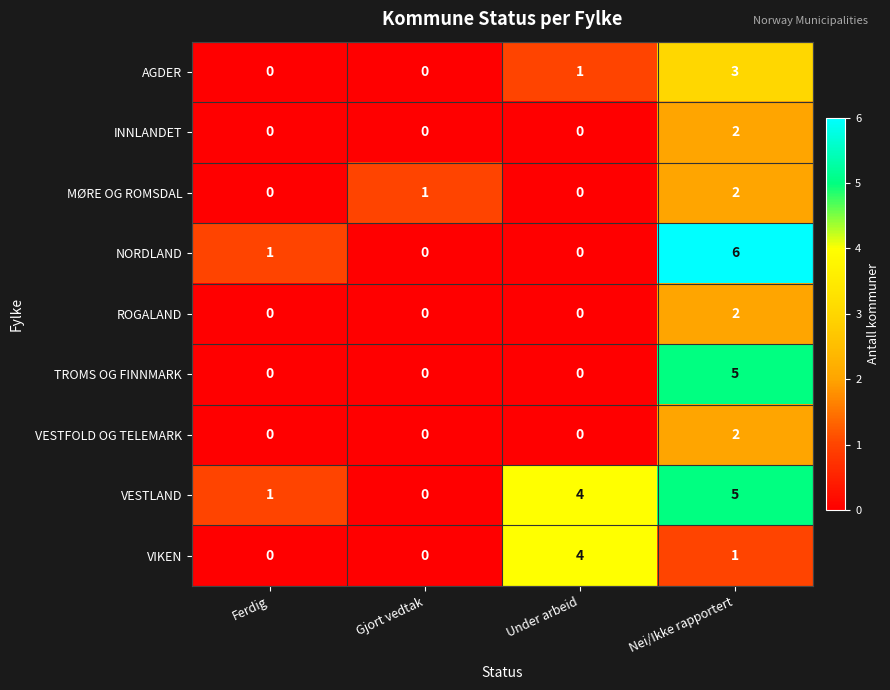

What is the greatest value displayed?

6